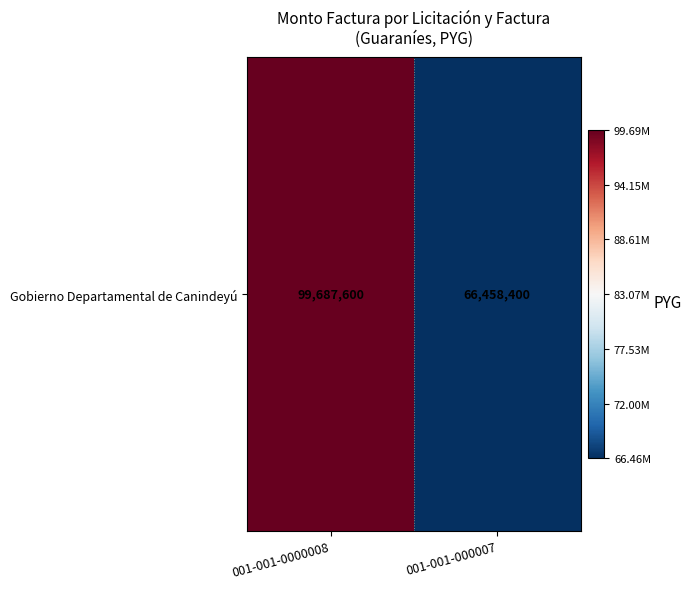

Rank the categories by value from lowest to highest.

001-001-000007, 001-001-0000008